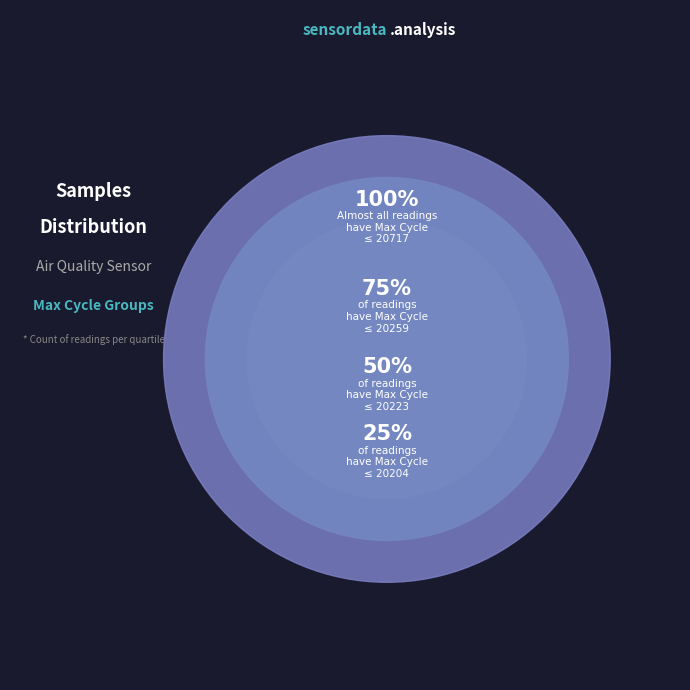

Does 20225 represent more than half of the total?

No